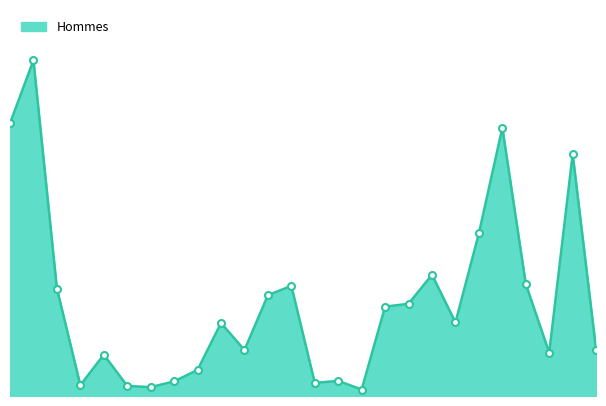

Does the chart display data point markers on the line(s)?

No